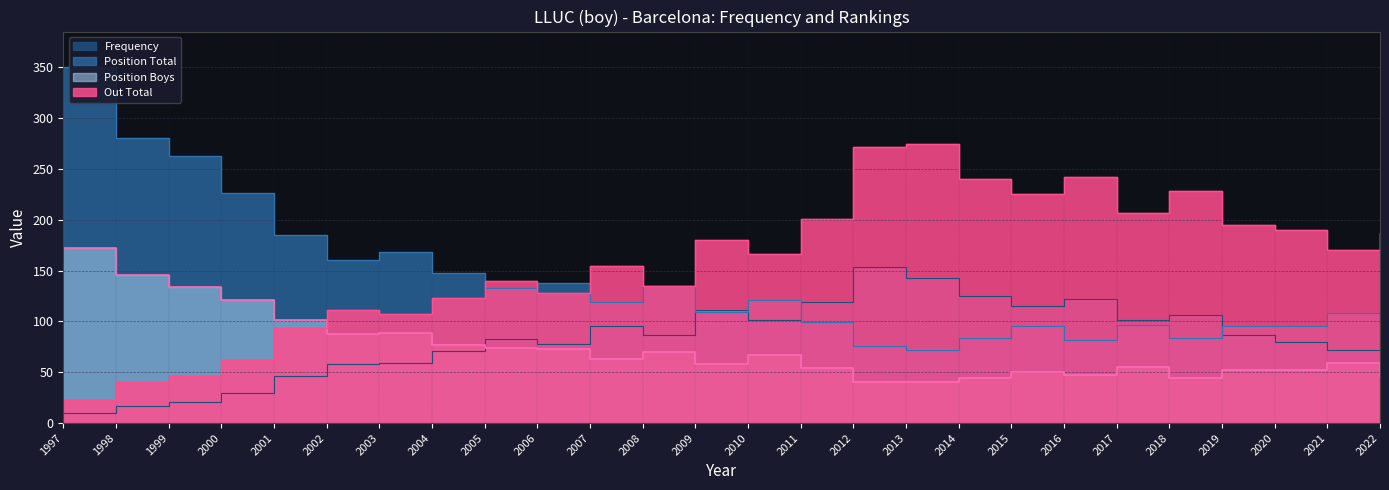

In Position Total, how many points are lower than both neighbors (excluding endpoints)?

7